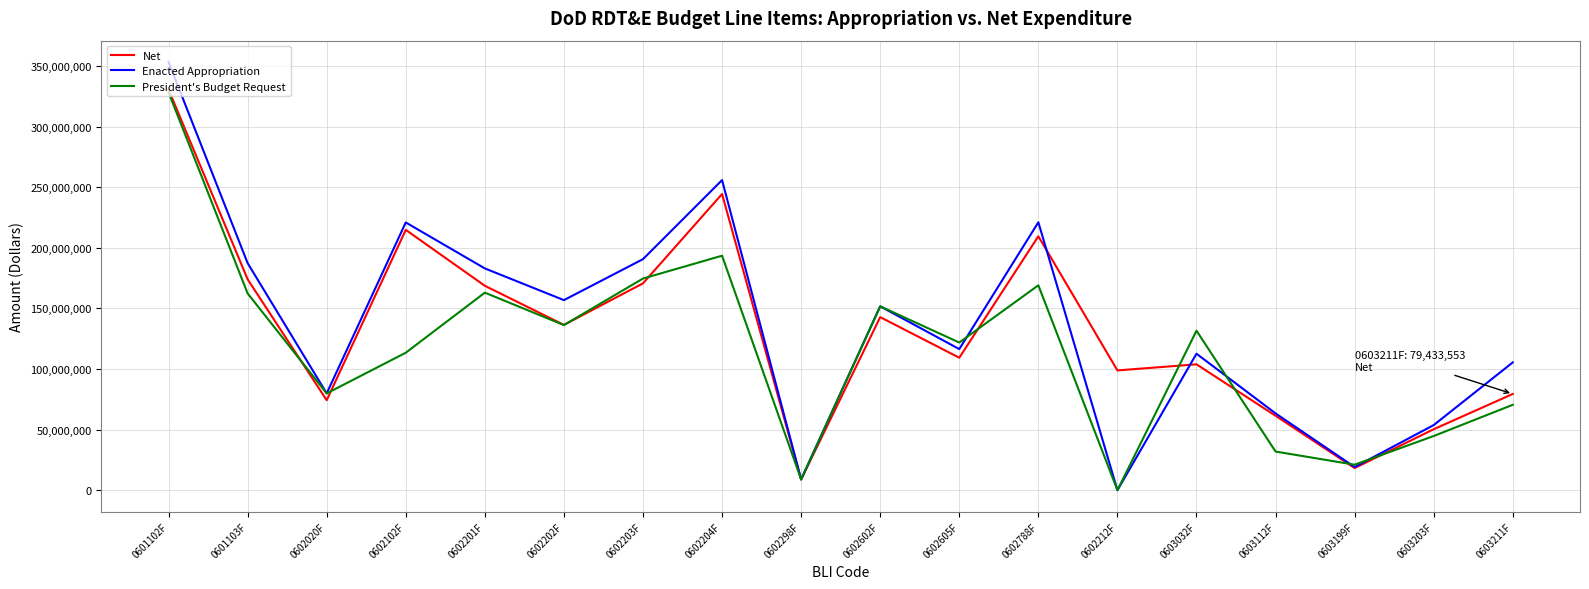

Does the chart display data point markers on the line(s)?

No